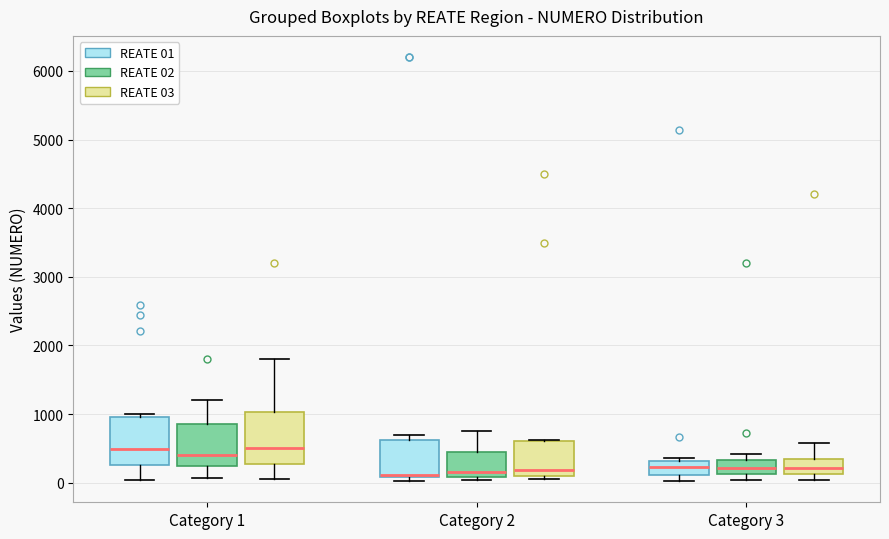

Reading left to right, read every box against the y-axis: the position of its median line, the range the box covers, and the ends of its whiskers. The values are not printed on the chart, so give them approximately, as read against the axis.

Category 1 (REATE 01): median 500, box 300 to 1000, whiskers 0 to 1000 (just above the box's upper edge)
Category 1 (REATE 02): median 400, box 200 to 900, whiskers 100 to 1200
Category 1 (REATE 03): median 500, box 300 to 1000, whiskers 100 to 1800
Category 2 (REATE 01): median 100 (just above the box's lower edge), box 100 to 600, whiskers 0 to 700
Category 2 (REATE 02): median 200, box 100 to 400, whiskers 0 to 800
Category 2 (REATE 03): median 200, box 100 to 600, whiskers 0 to 600
Category 3 (REATE 01): median 200, box 100 to 300, whiskers 0 to 400
Category 3 (REATE 02): median 200, box 100 to 300, whiskers 0 to 400
Category 3 (REATE 03): median 200, box 100 to 400, whiskers 0 to 600